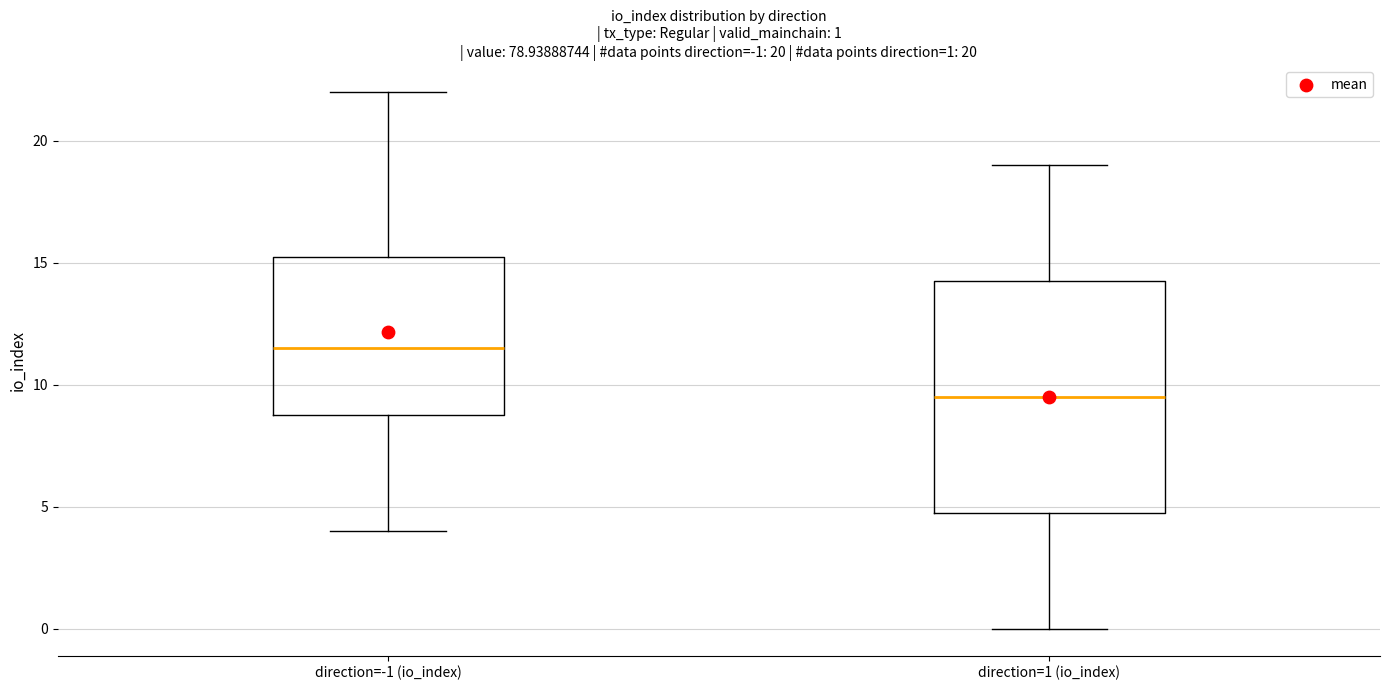

Which box has the lowest median line?

direction=1 (io_index)